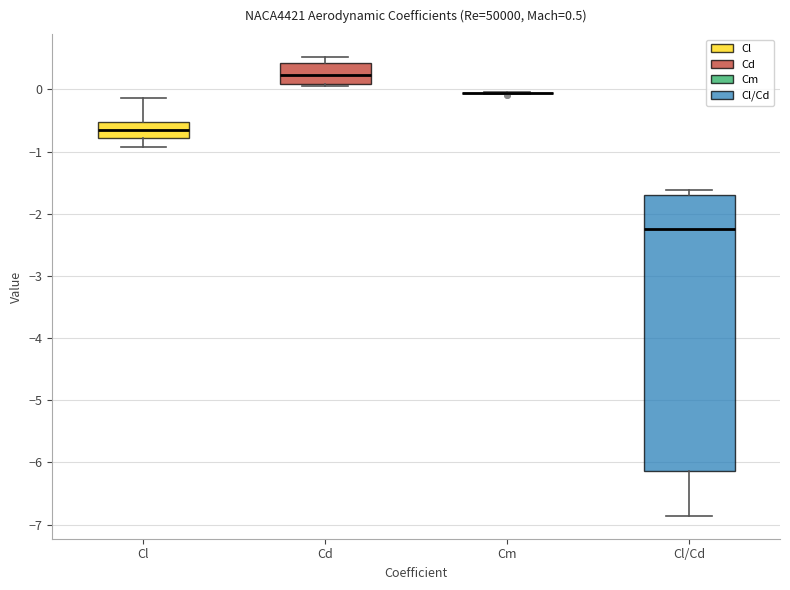

Which box is the tallest, from its lower edge to its upper edge?

Cl/Cd